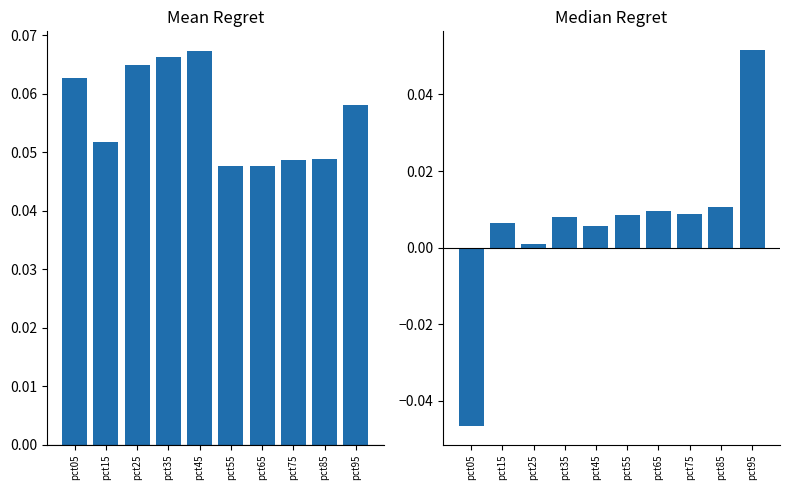

Reading right to left, what are all the values shown in this chart?

Mean Jan-Mar: pct95=0.1	pct85=0.0	pct75=0.0	pct65=0.0	pct55=0.0	pct45=0.1	pct35=0.1	pct25=0.1	pct15=0.1	pct05=0.1
Median Apr-Jun: pct95=0.1	pct85=0.0	pct75=0.0	pct65=0.0	pct55=0.0	pct45=0.0	pct35=0.0	pct25=0.0	pct15=0.0	pct05=-0.0